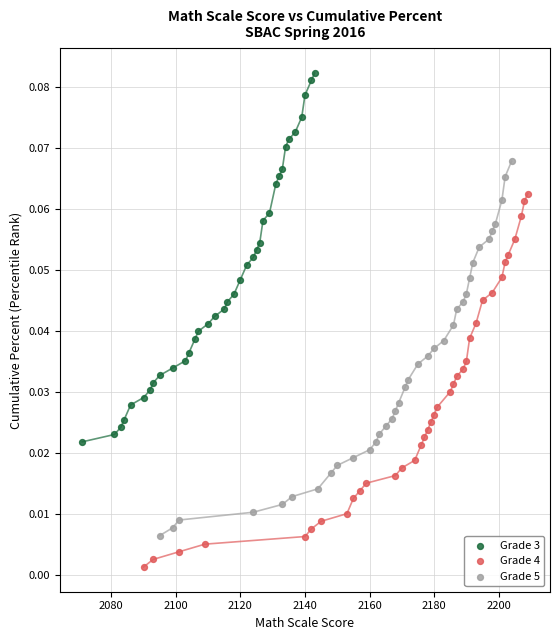

Which series reaches the minimum Y coordinate?

Grade 4